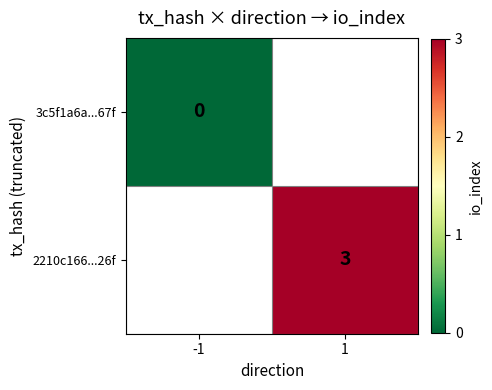

At how many categories does at least one series exceed 2?

1